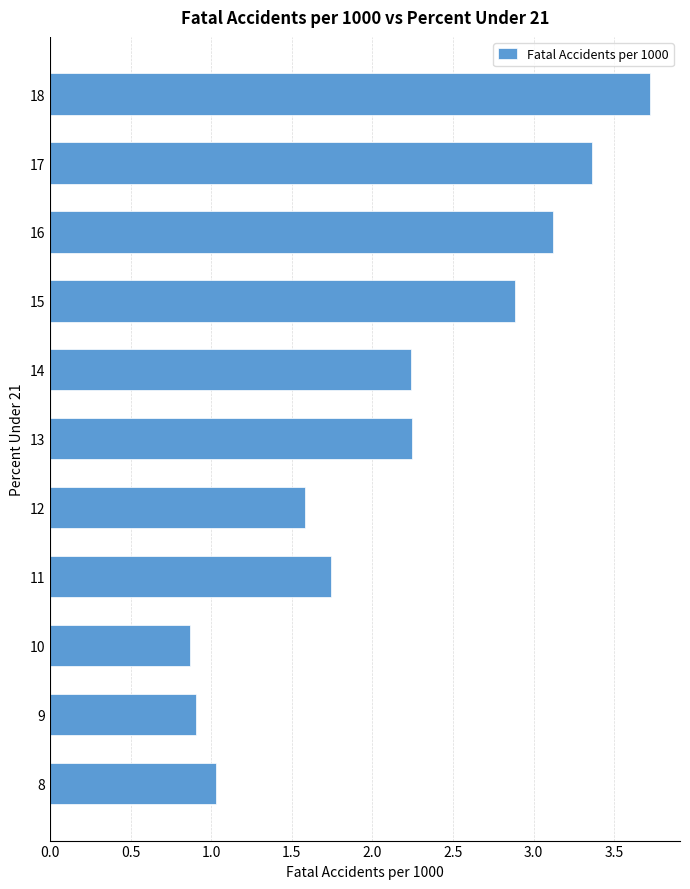

The chart shows a value of 2.1 at 12. True or false?

False